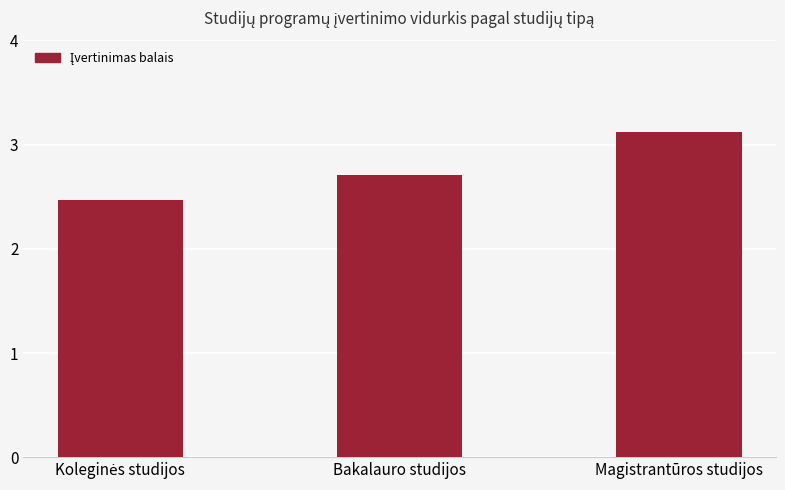

True or false: the data shows 1.6 at Bakalauro studijos.

False